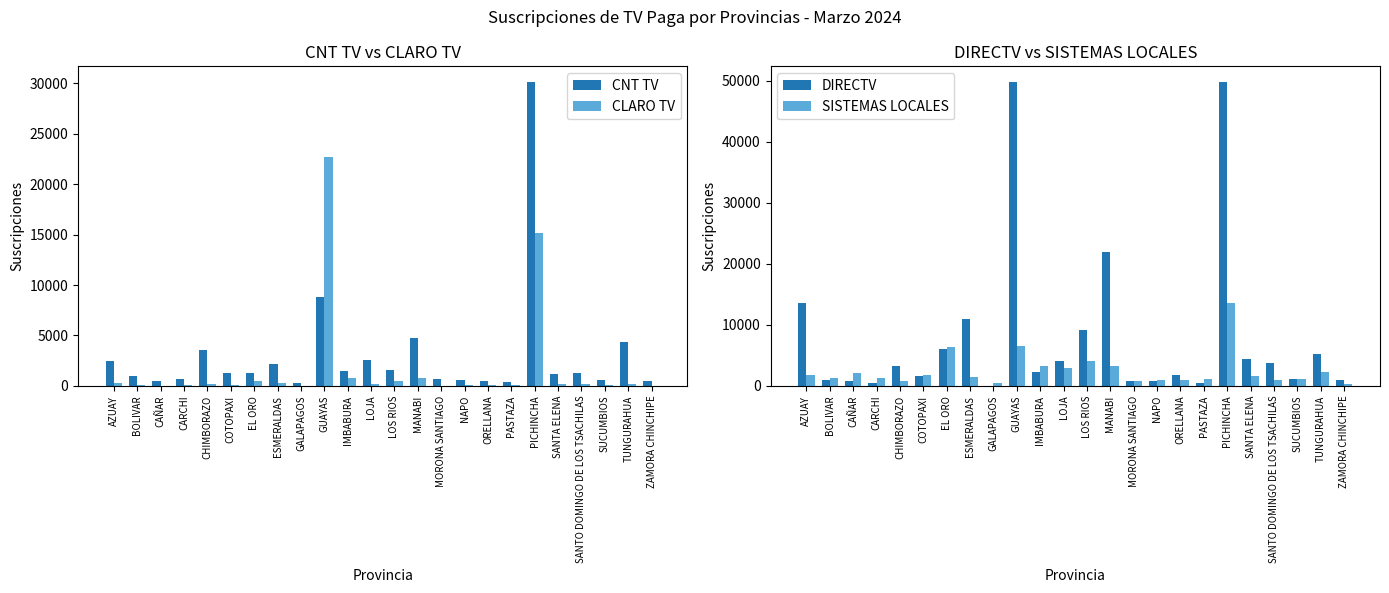

What is the total value across all series at CARCHI?

2622